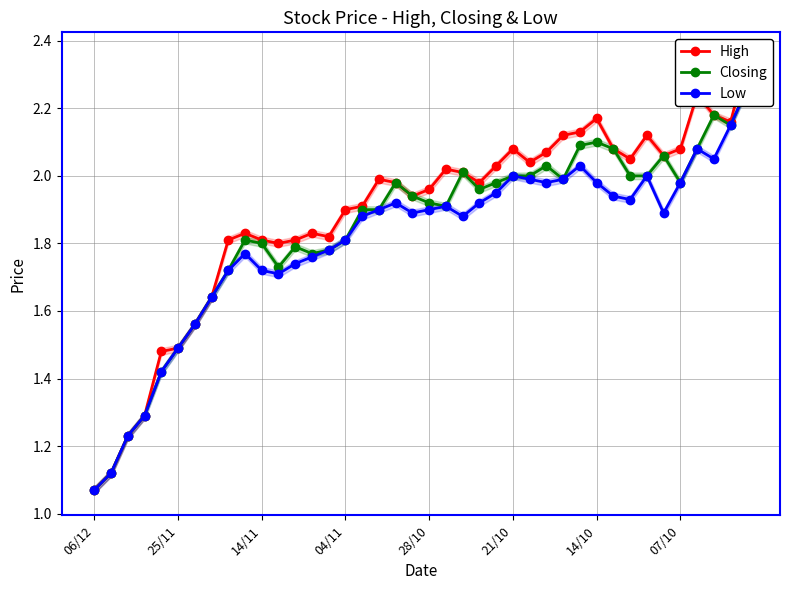

At how many categories does at least one series exceed 1?

40